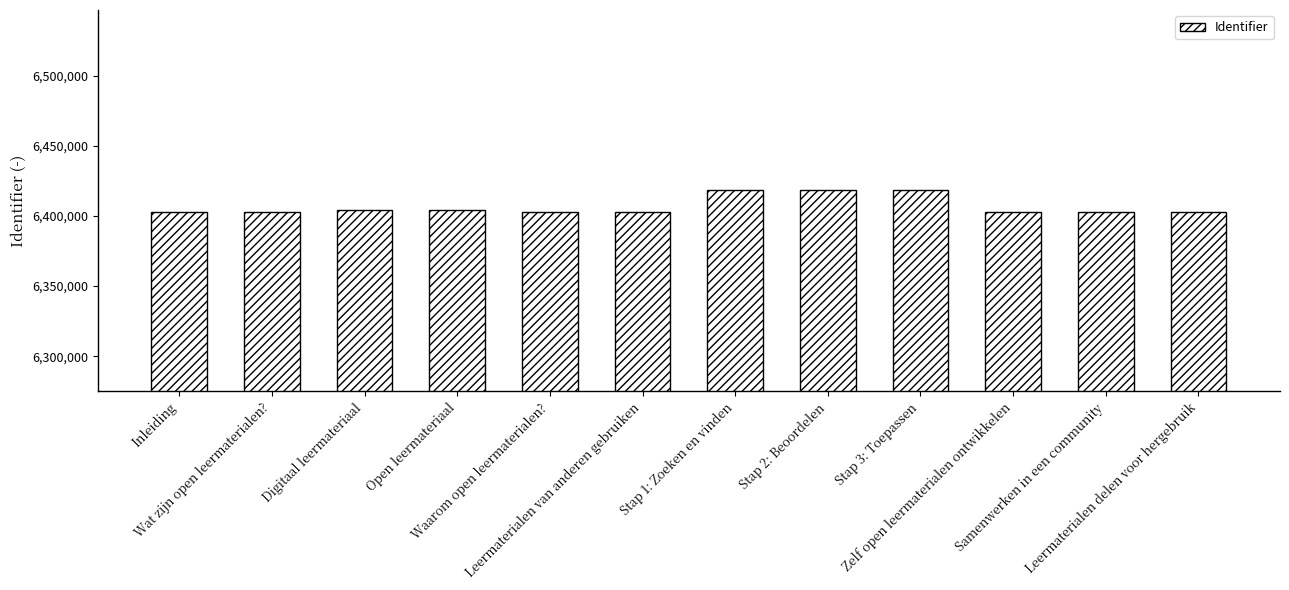

What is the average value?

6407046